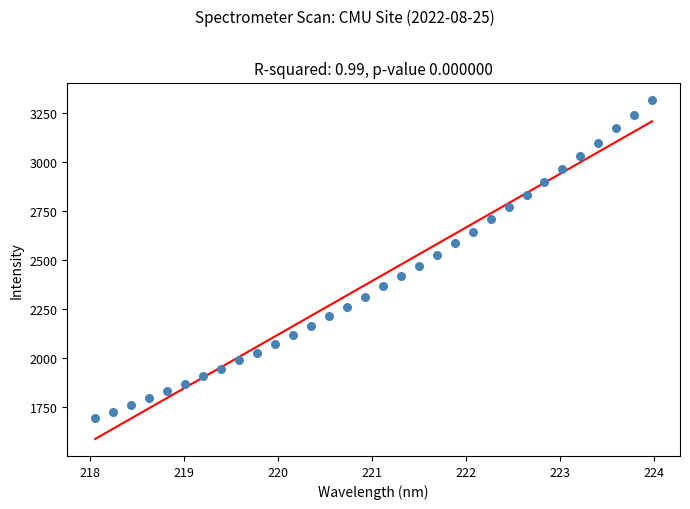

What is the range of Y values (max minus min)?

1626.0